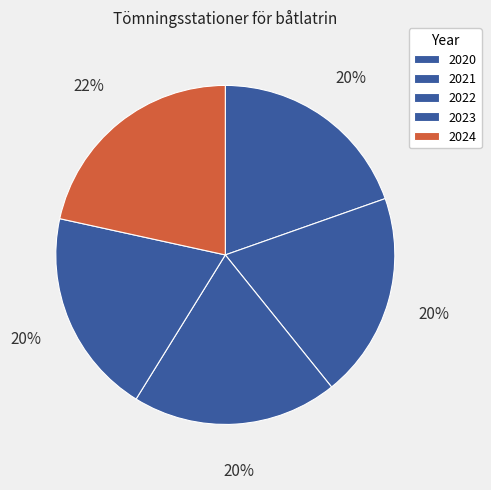

True or false: 2024 accounts for 22% of the total.

True